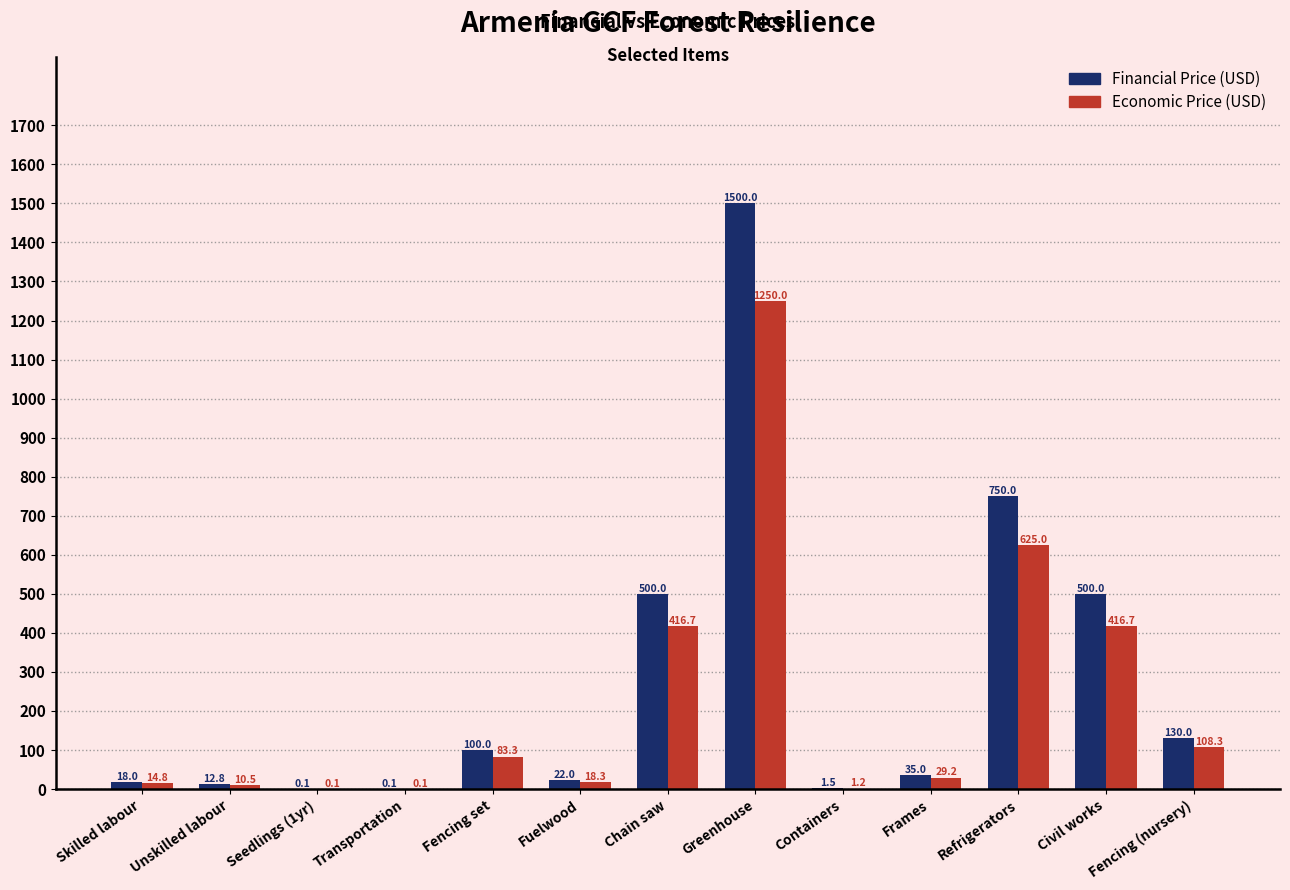

What is the total value across all series at Greenhouse?

2750.0